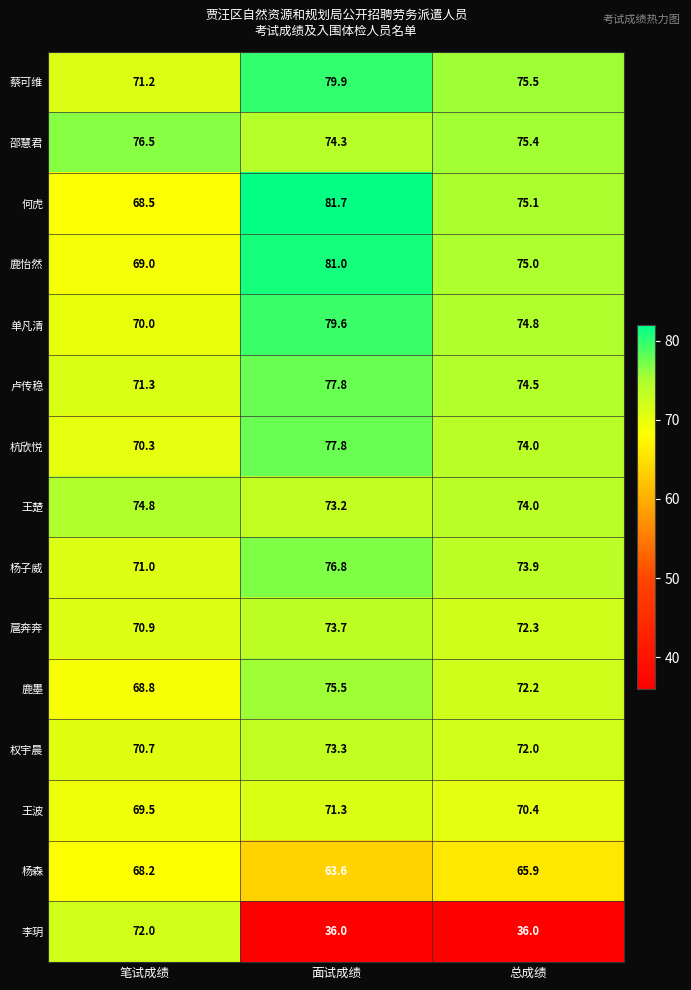

The 李玥 series shows 72.0 at 笔试成绩. True or false?

True